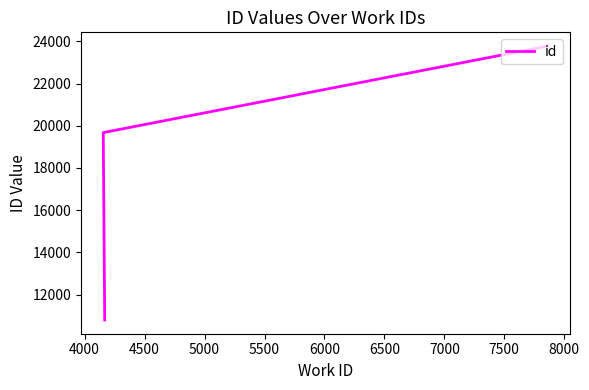

Between 4500 and 4000, which is larger?

4500